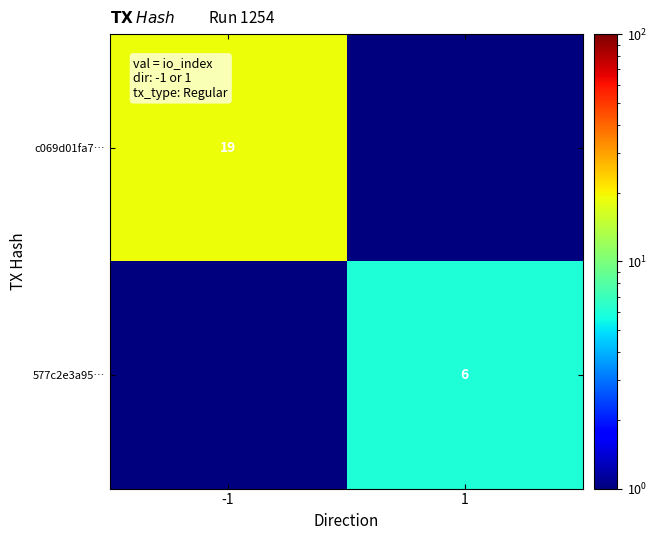

Is the value of c069d01fa7… at -1 greater than the value of 577c2e3a95… at 1?

Yes